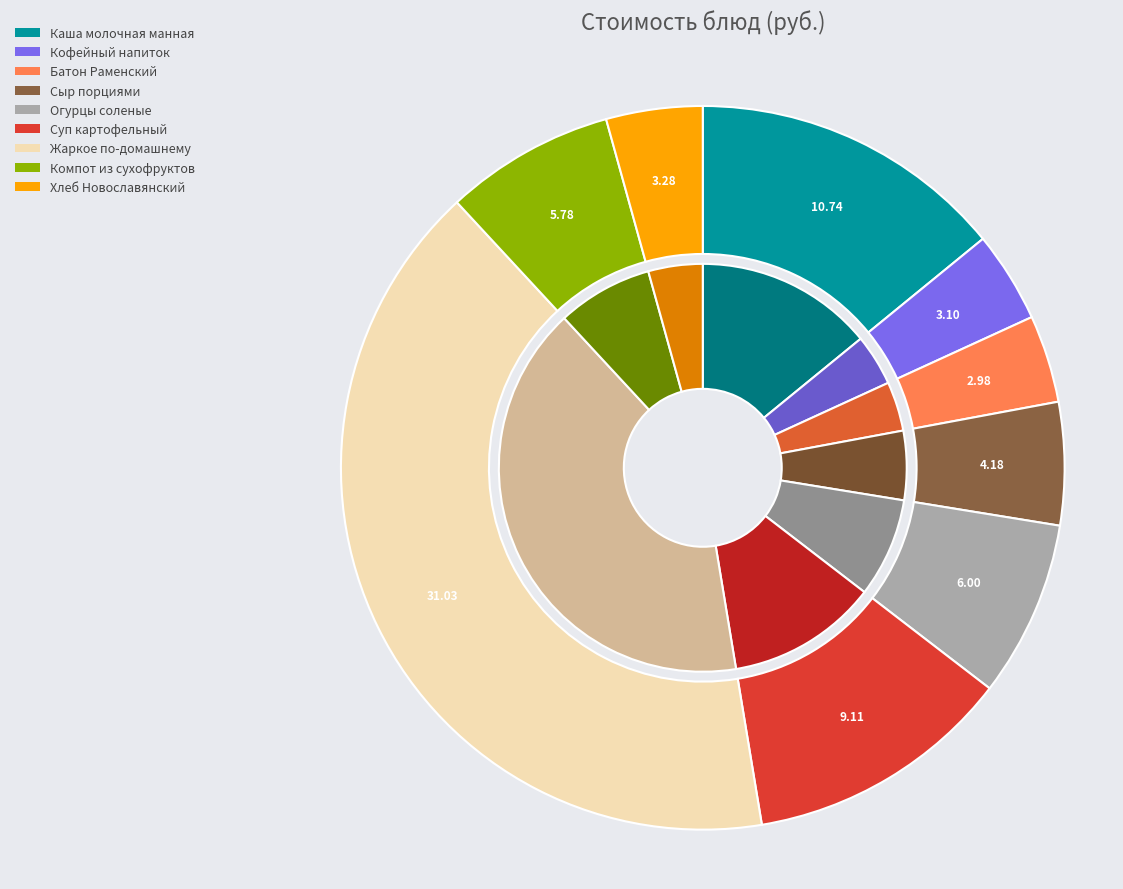

Is there any slice that represents more than half of the pie?

No